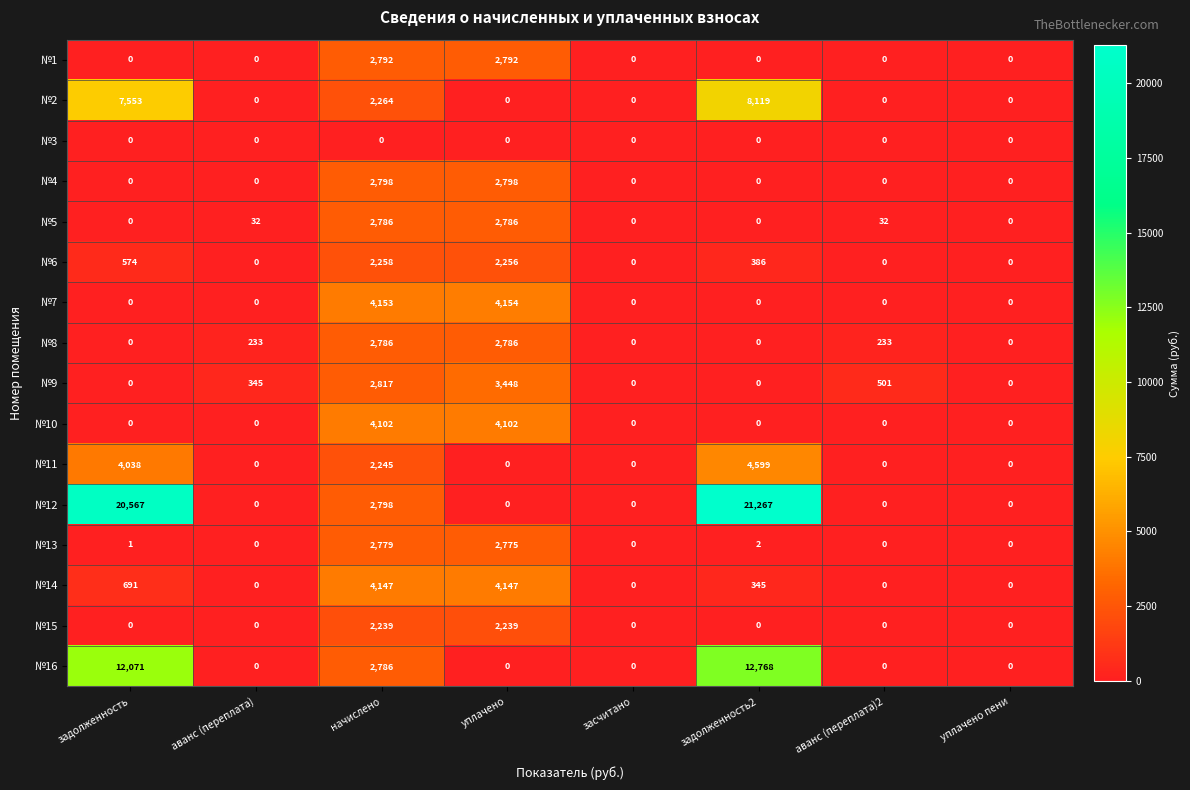

What value does the №5 series have at начислено?

2786